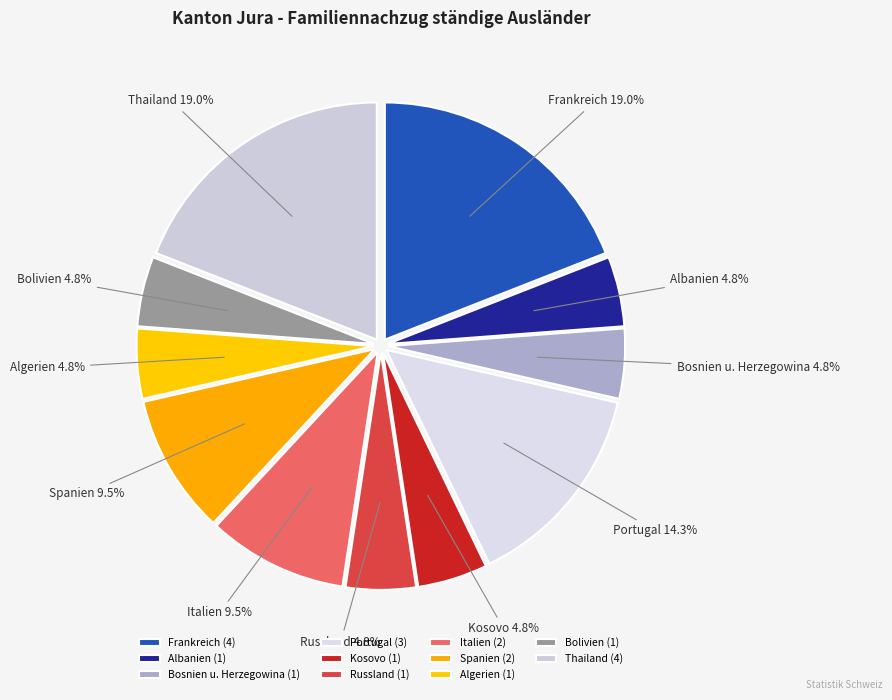

The Bolivien slice represents 17% of the pie. True or false?

False